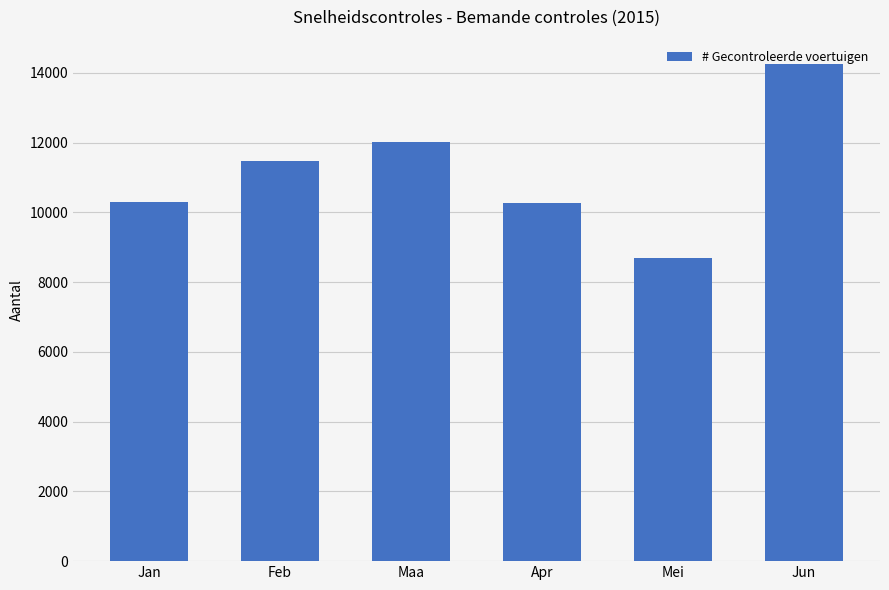

What value does the data have at Apr, to the nearest 100?

10300